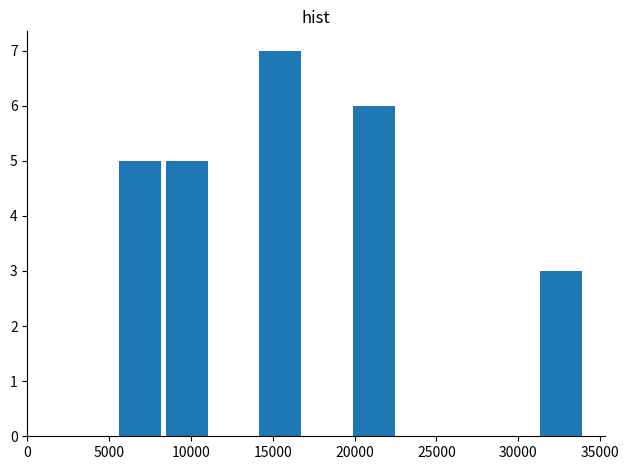

Reading left to right, transcribe this chart: for each bar, give the range it covers on the x-axis and its height. Neither the bar edges nor the heights are printed on the chart, so give them approximately, as read against the axes.

5500 to 8500: 5
8500 to 11000: 5
11000 to 14000: 0
14000 to 17000: 7
17000 to 19500: 0
19500 to 22500: 6
22500 to 25500: 0
25500 to 28500: 0
28500 to 31000: 0
31000 to 34000: 3